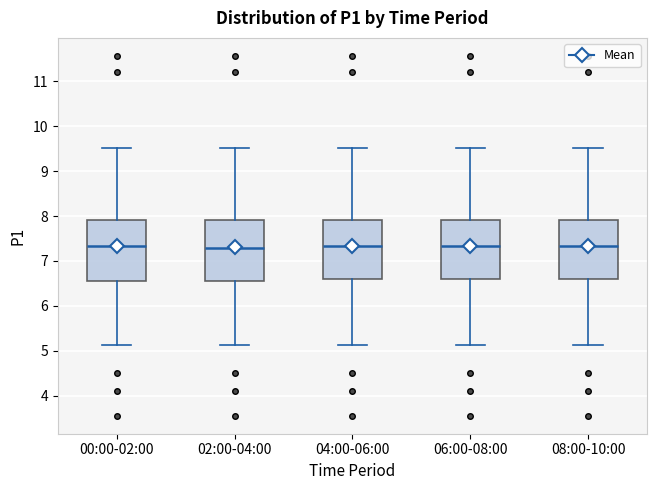

Reading left to right, transcribe this box plot: for each box, give where its median line is, the range the box spans, and where its two whiskers end, as read against the y-axis. The values are not printed on the chart, so give them approximately, as read against the axis.

00:00-02:00: median 7.3, box 6.6 to 7.9, whiskers 5.1 to 9.5
02:00-04:00: median 7.3, box 6.6 to 7.9, whiskers 5.1 to 9.5
04:00-06:00: median 7.3, box 6.6 to 7.9, whiskers 5.1 to 9.5
06:00-08:00: median 7.3, box 6.6 to 7.9, whiskers 5.1 to 9.5
08:00-10:00: median 7.3, box 6.6 to 7.9, whiskers 5.1 to 9.5